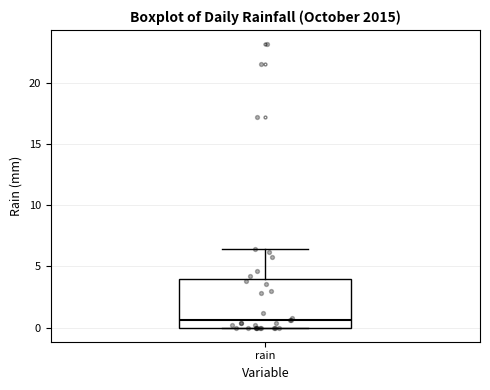

Where does the median line of the box for rain sit on the y-axis? The values are not printed on the chart, so give them approximately, as read against the axis.

0.5